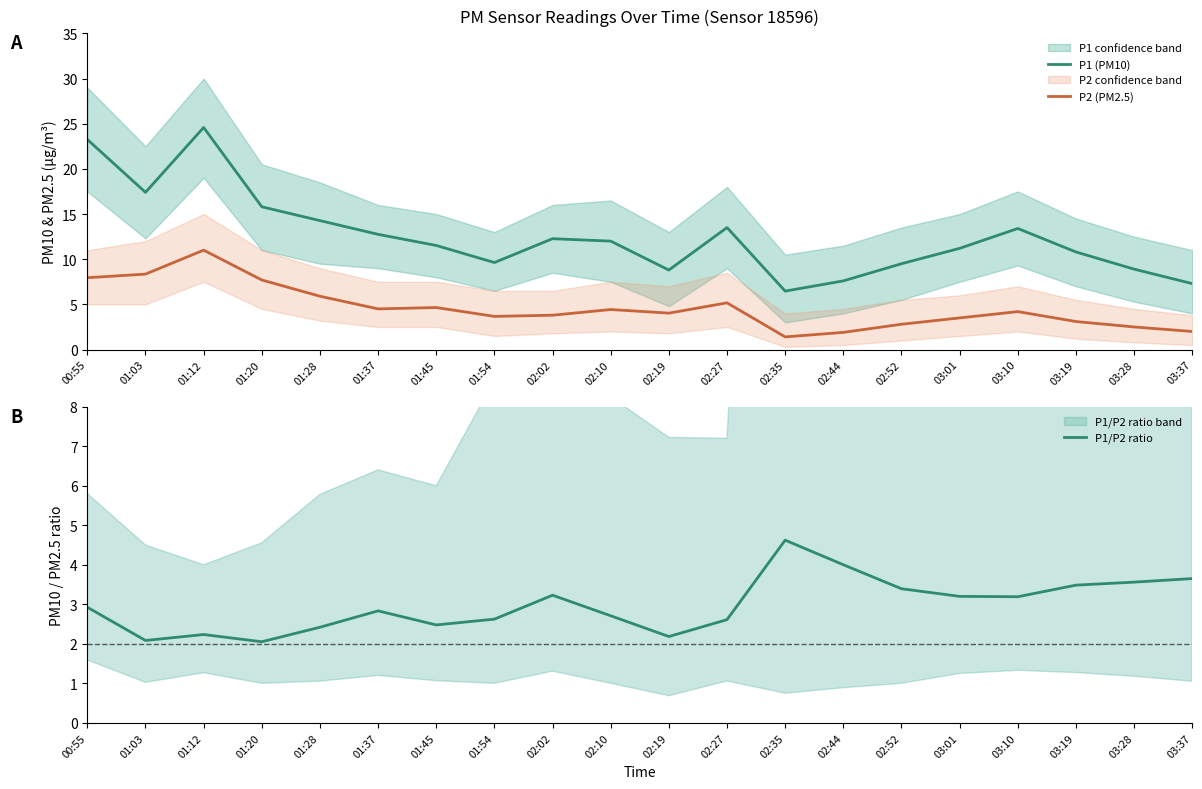

Which series has the widest spread of values?

P1 (PM10)